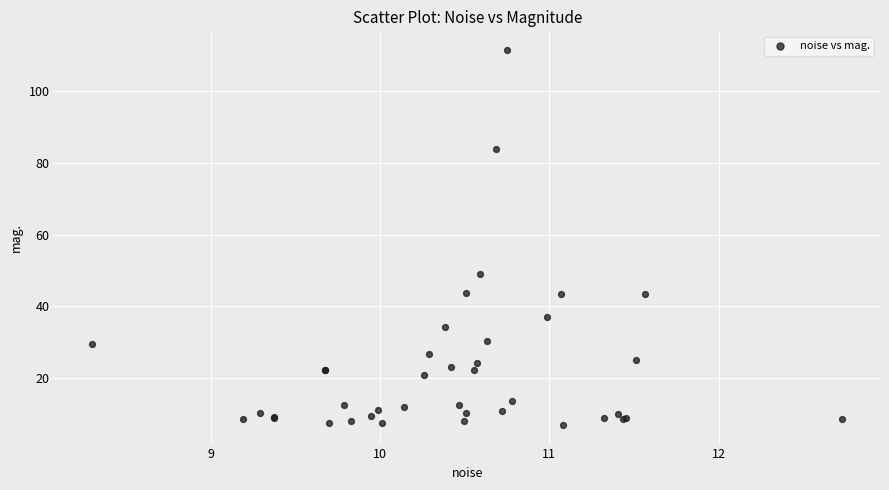

What Y value in the scatter plot is closest to 59?

49.0